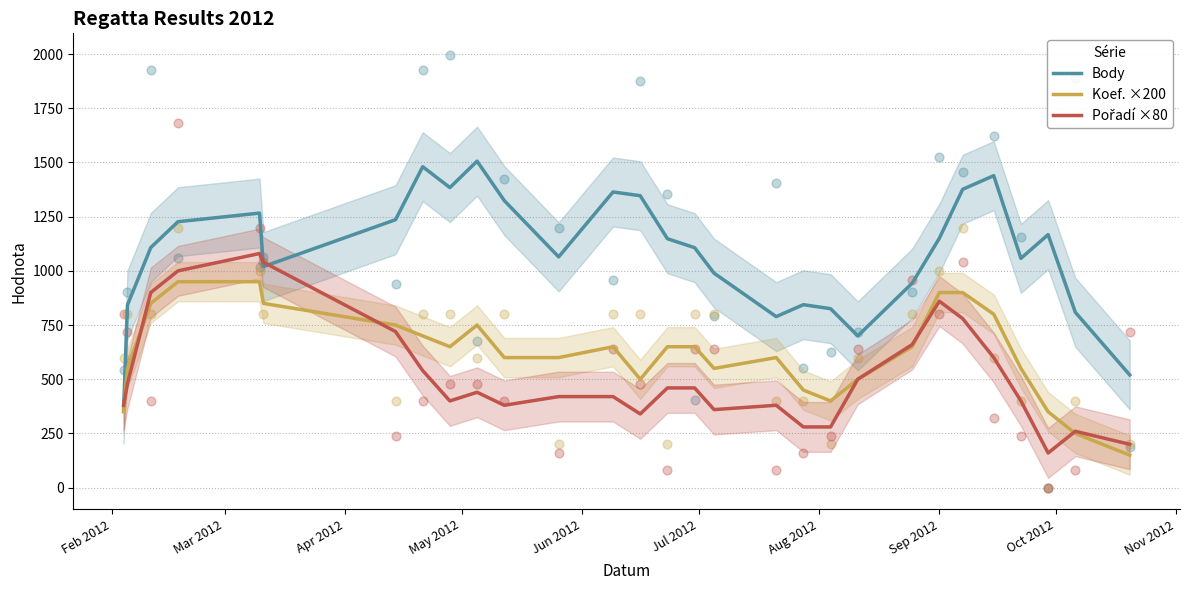

Which series has the largest Y range (max minus min)?

Body